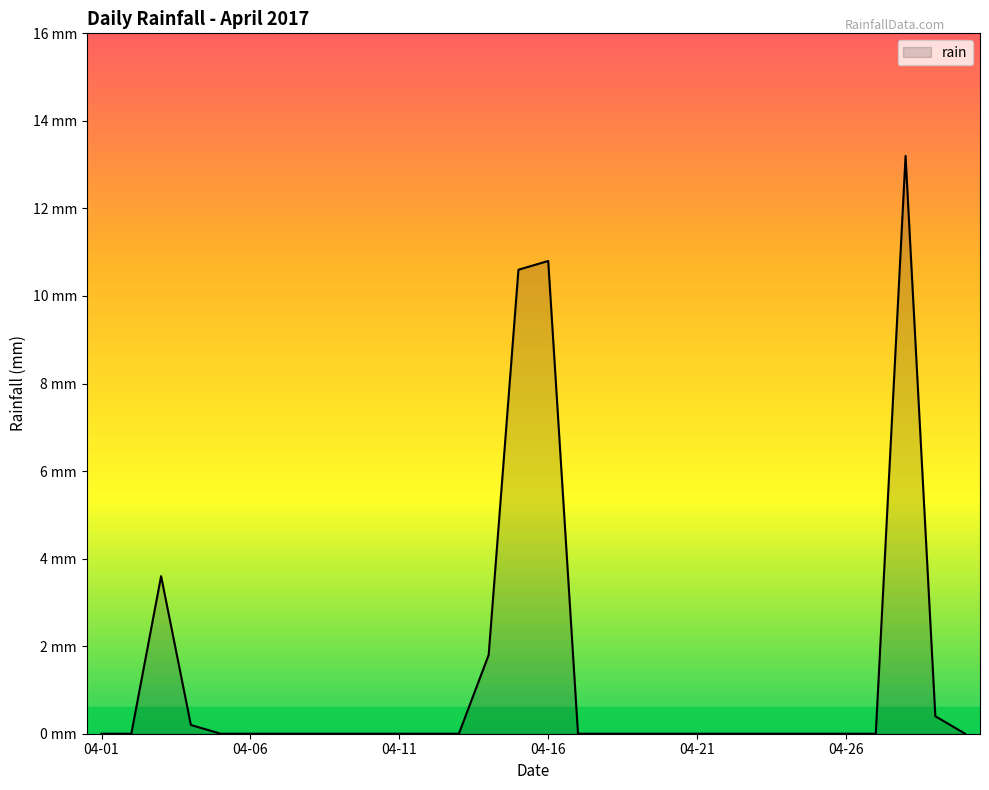

True or false: the data has more than 1 interior local peaks.

True